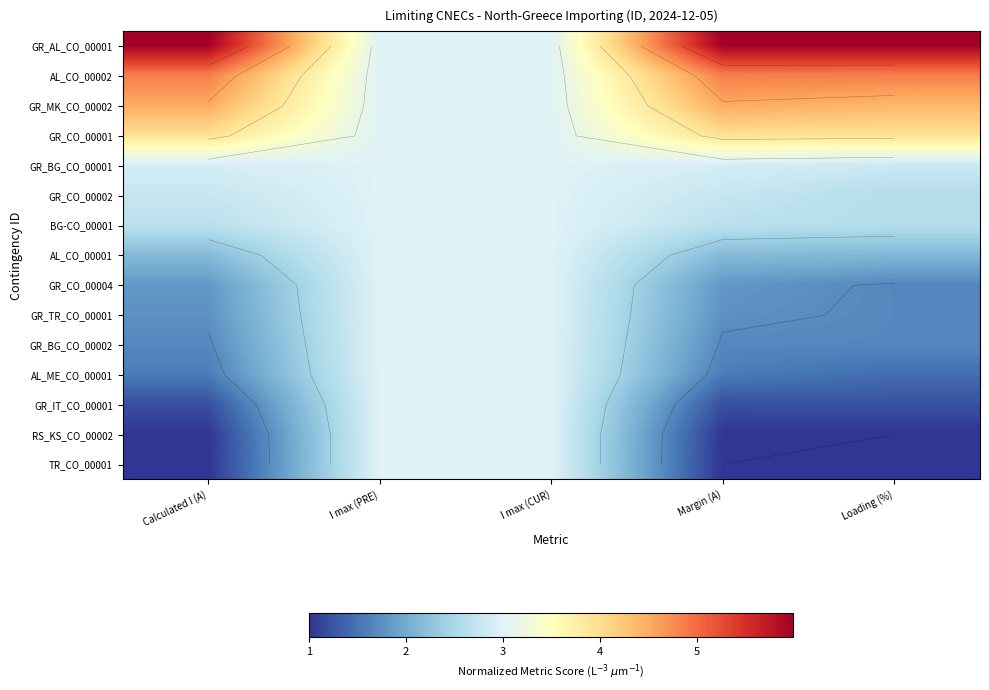

What is the difference between the GR_MK_CO_00002 values at I max (PRE) and Margin (A)?

1.5